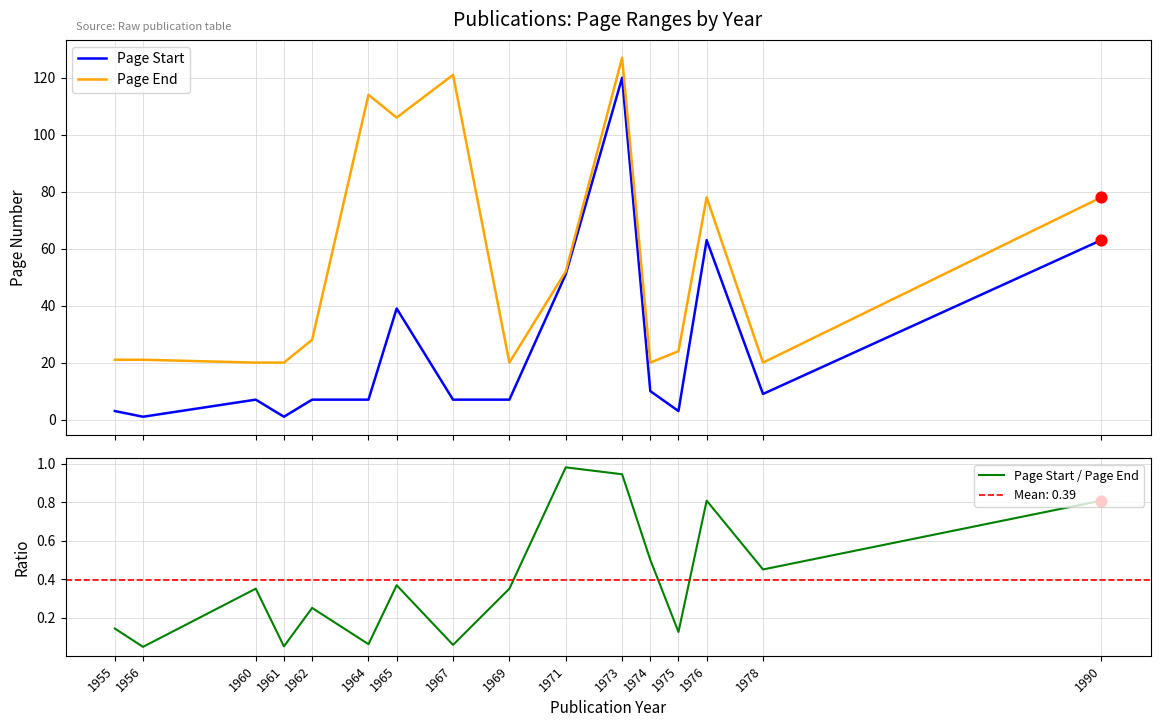

Is the value of Page End at 1960 greater than the value of Page Start / Page End at 1965?

Yes